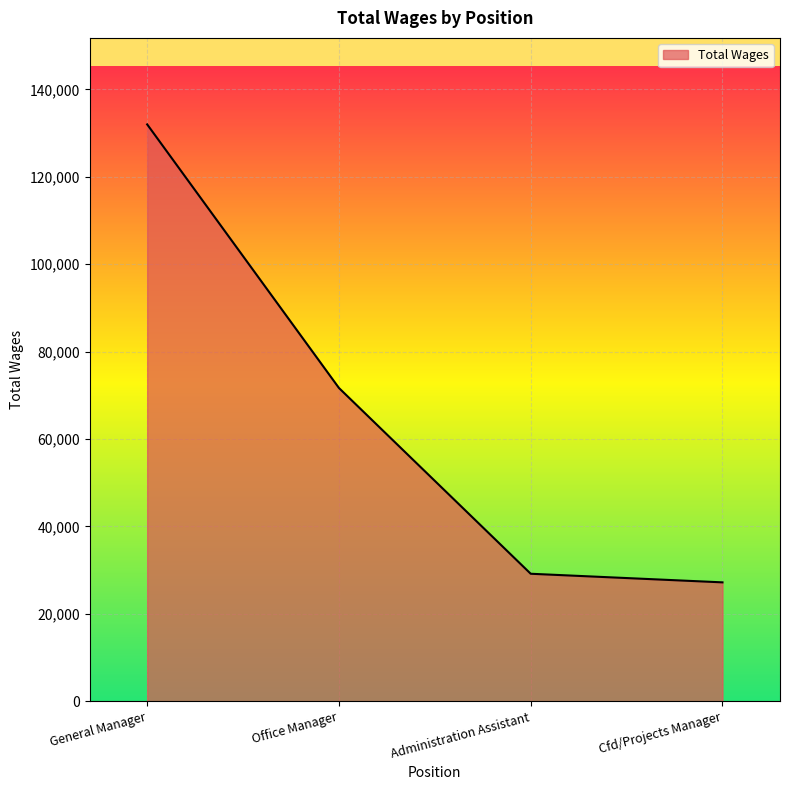

Reading left to right, list all the values displayed in this chart.

132001	71675	29158	27189